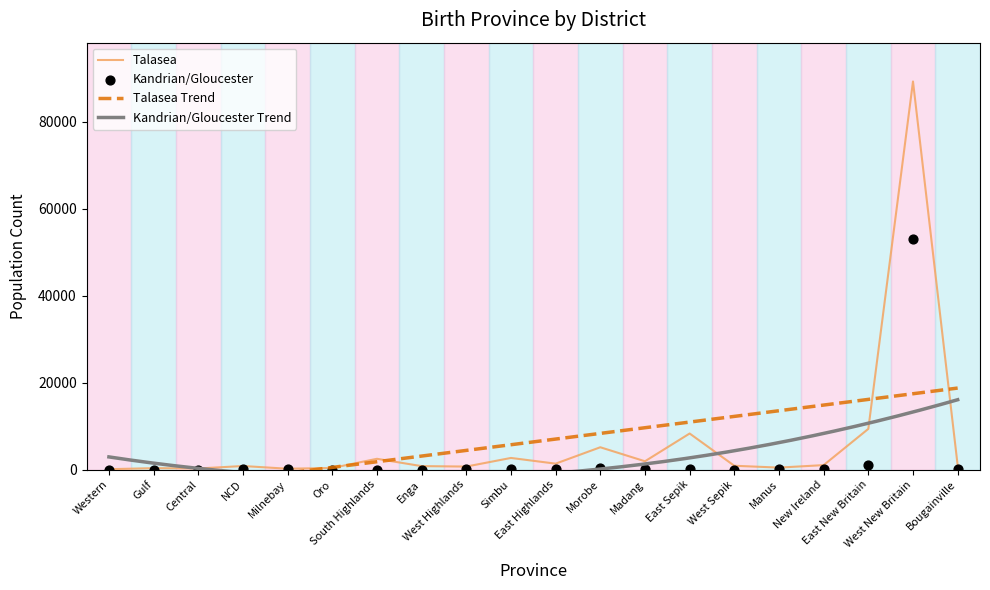

At which category is the sum across all series the highest?

West New Britain